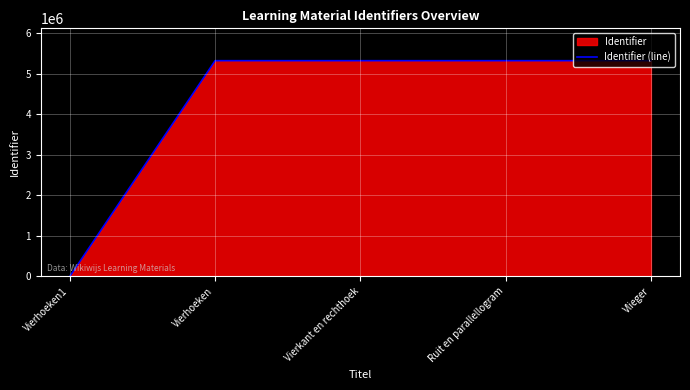

Rank the categories by value from lowest to highest.

Vierhoeken1, Vierhoeken, Vierkant en rechthoek, Ruit en parallellogram, Vlieger